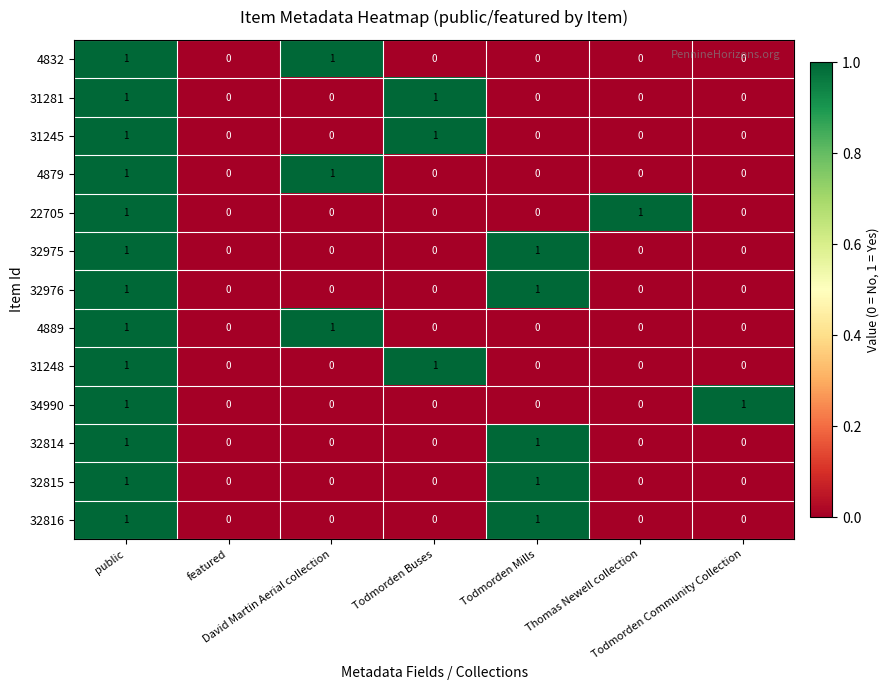

Count the 32975 values in the range 0 to 1.

7